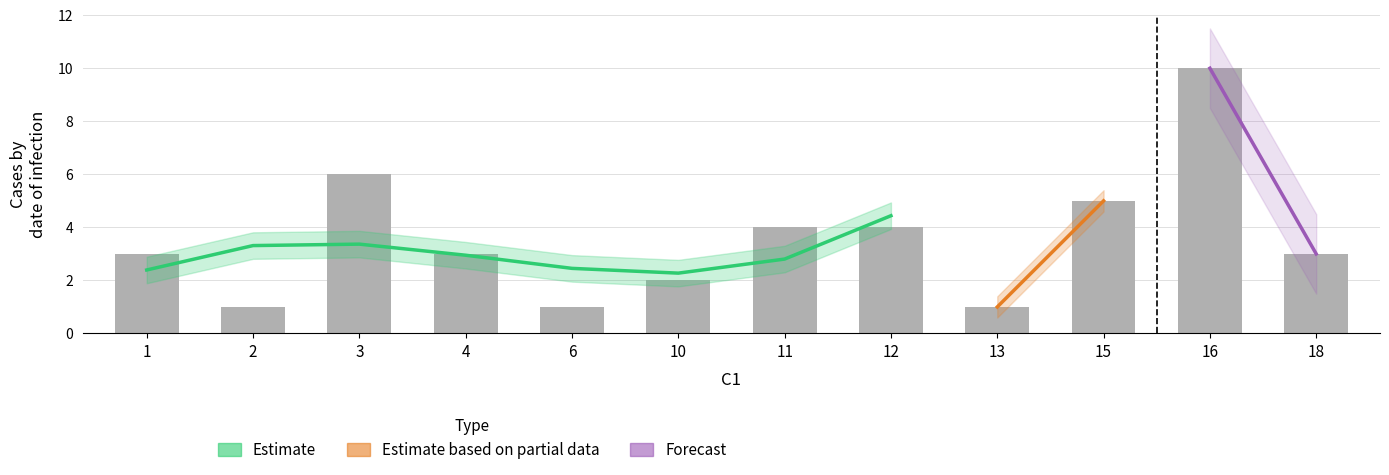

Count the number of values greater than 3.

5